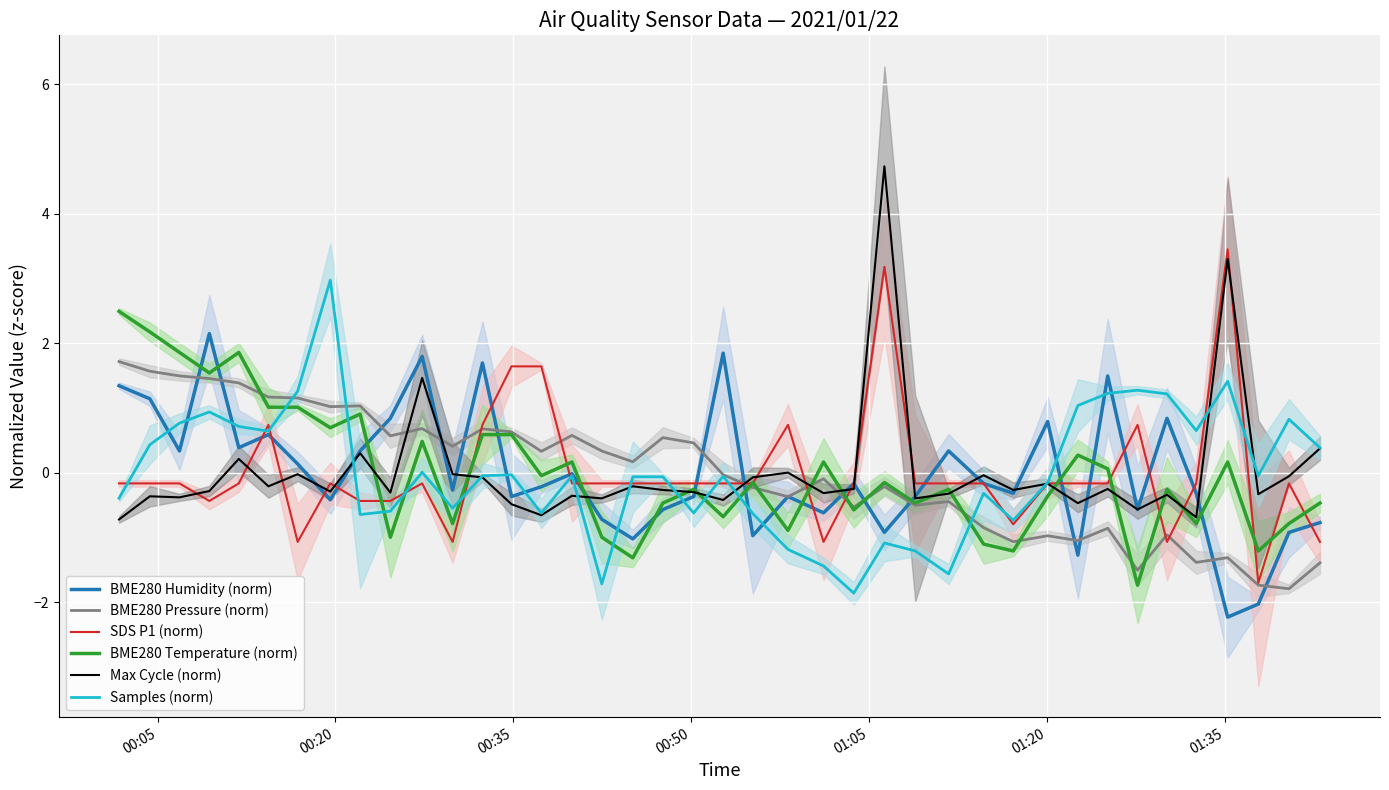

What is the highest value of the Samples (norm) series?

3.0